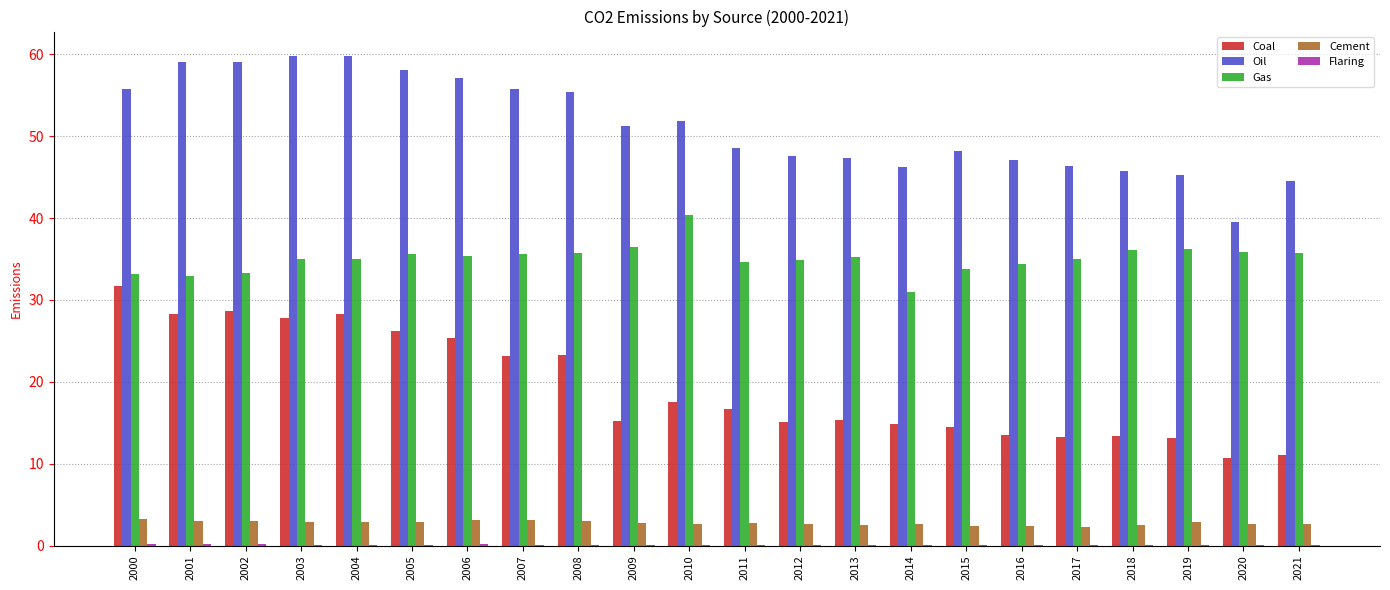

What is the greatest value displayed?

59.8